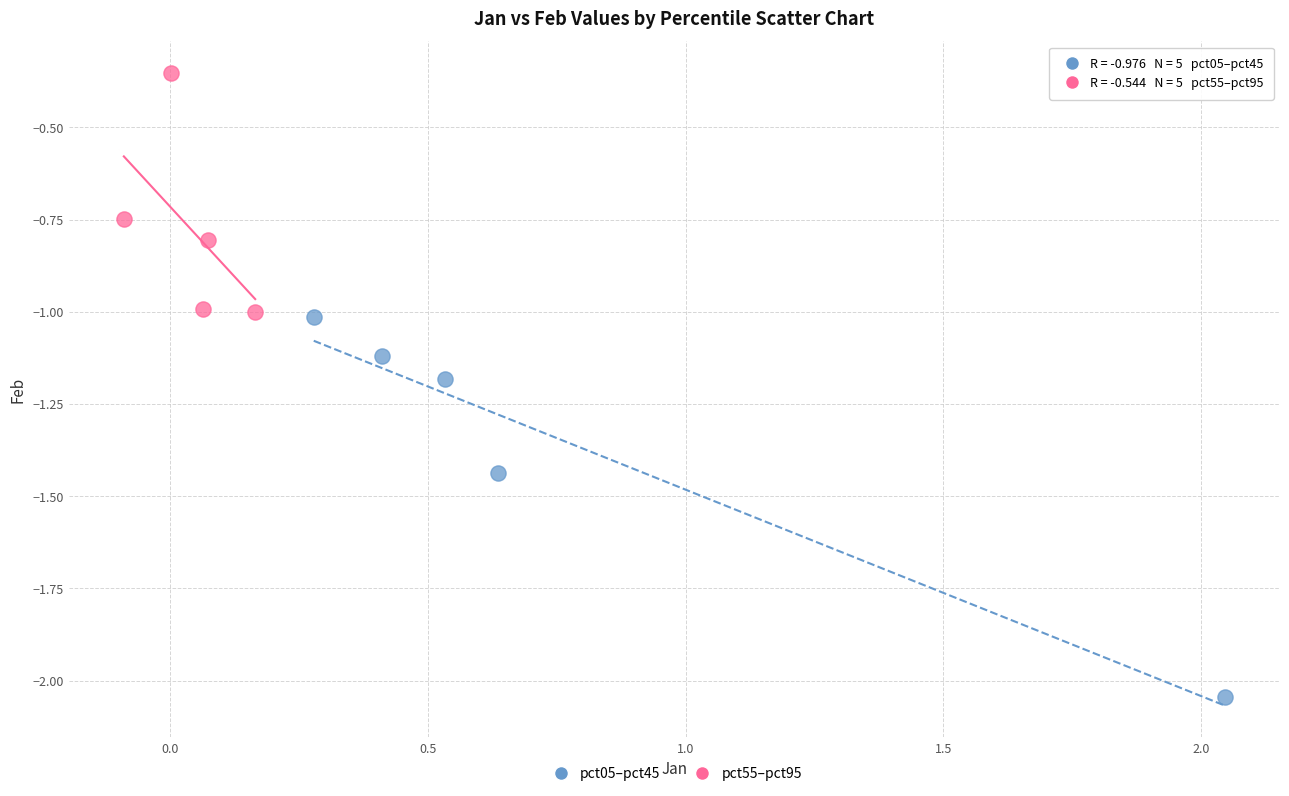

Which series reaches the minimum Y coordinate?

pct05–pct45